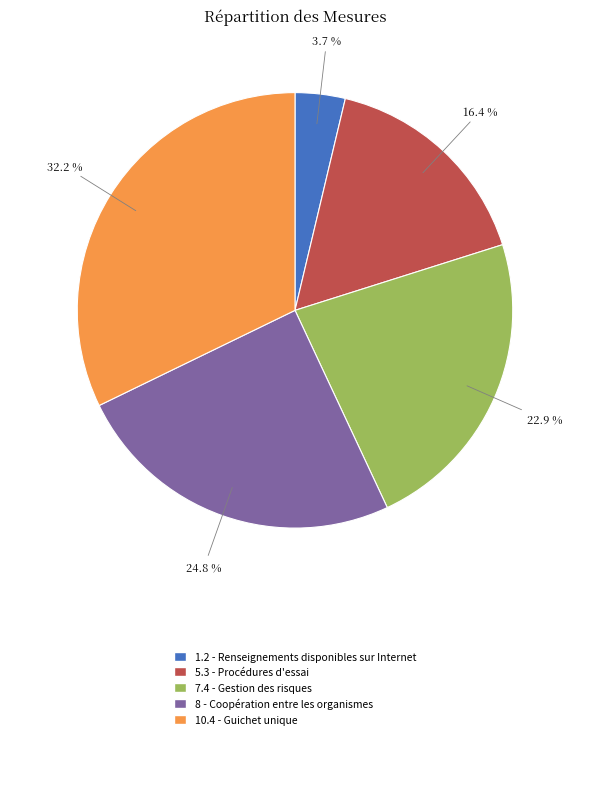

Is there a majority slice in this chart?

No